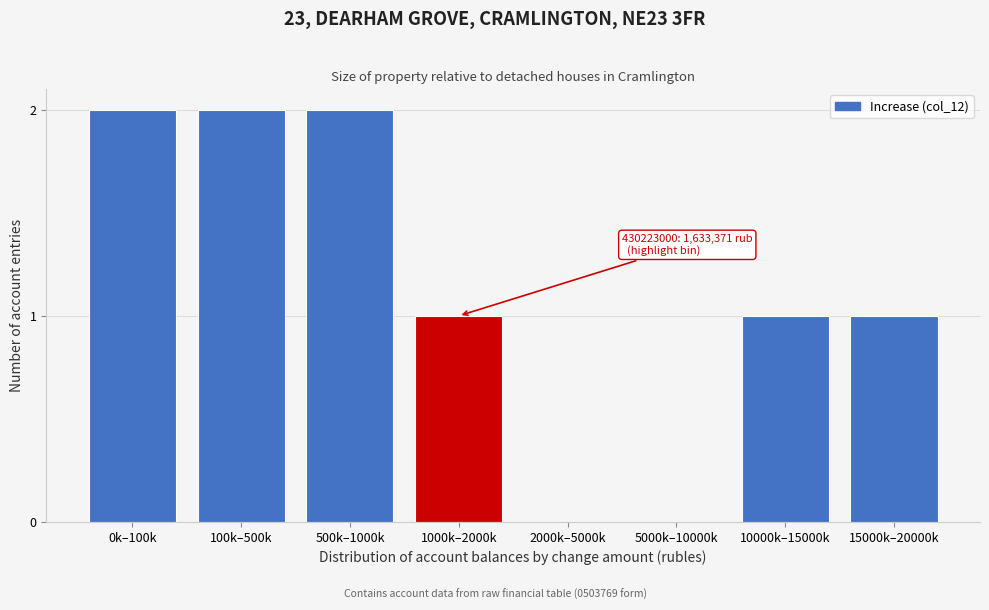

Reading left to right, what are all the values shown in this chart?

0k–100k=2	100k–500k=2	500k–1000k=2	1000k–2000k=1	2000k–5000k=0	5000k–10000k=0	10000k–15000k=1	15000k–20000k=1